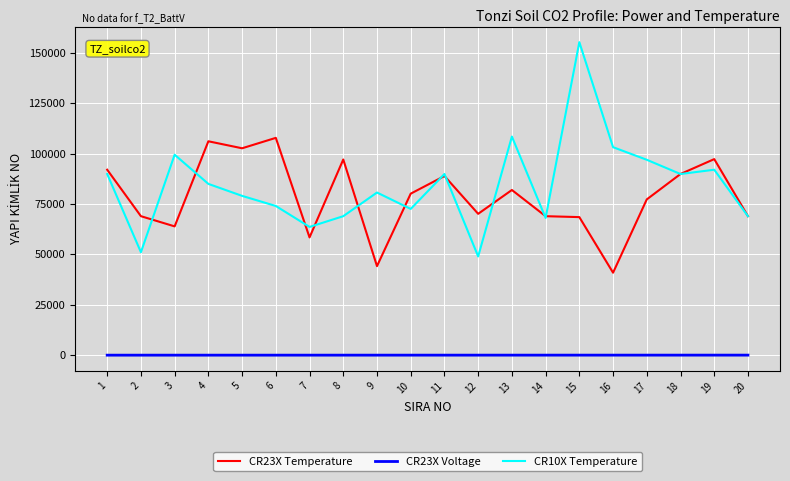

At which category is the sum across all series the highest?

15